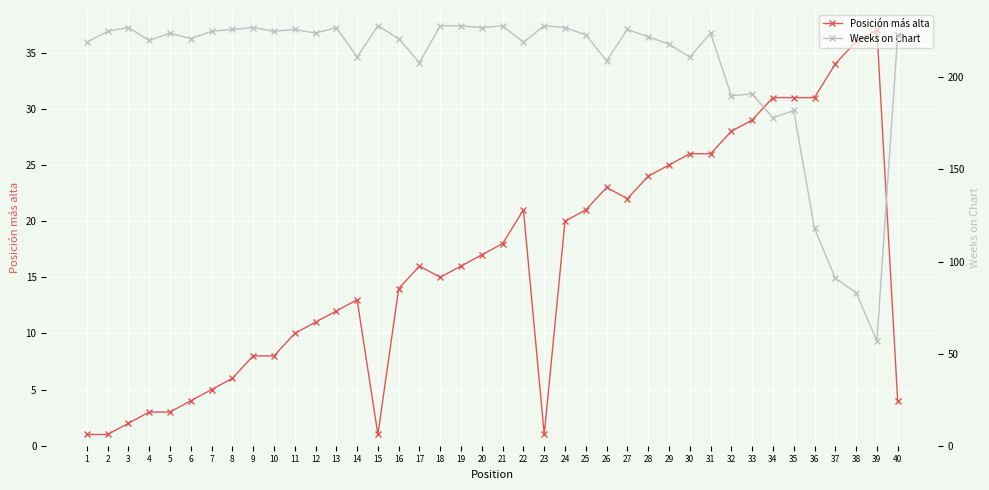

Read the Weeks on Chart value at 36, to the nearest 5.

120